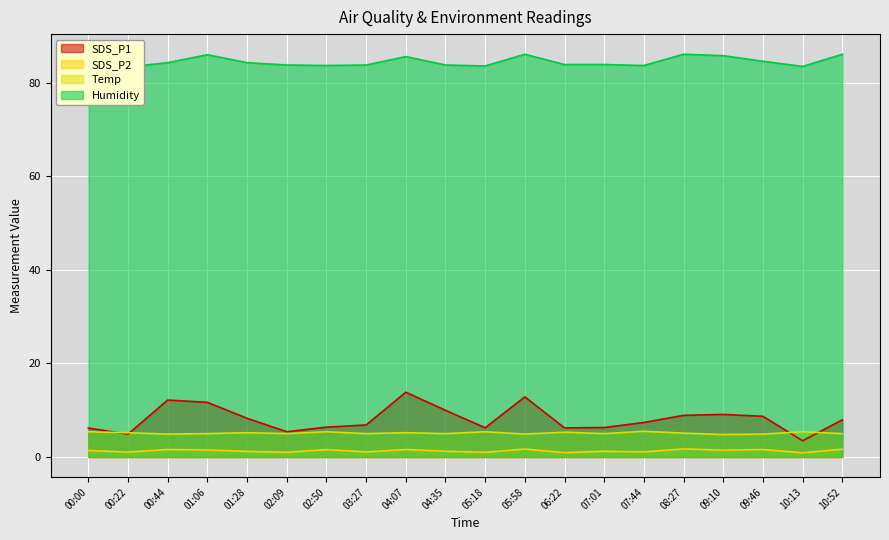

Count the Humidity values in the range 83 to 85.

14